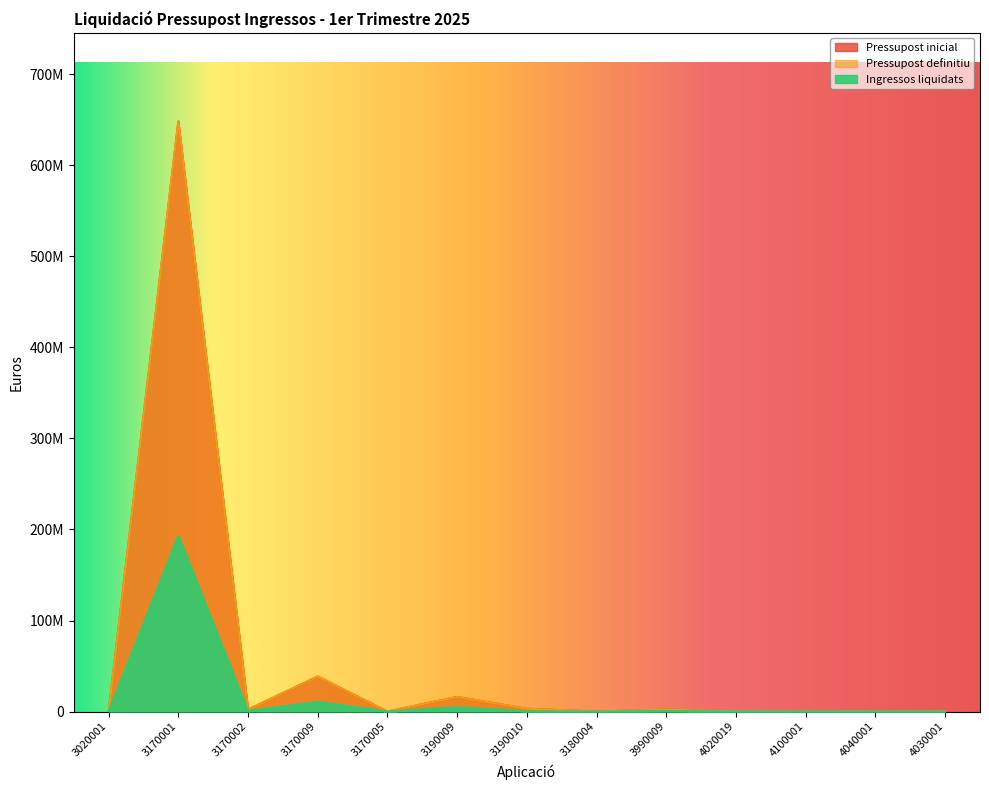

What are all the series names shown in the legend?

Pressupost inicial, Pressupost definitiu, Ingressos liquidats